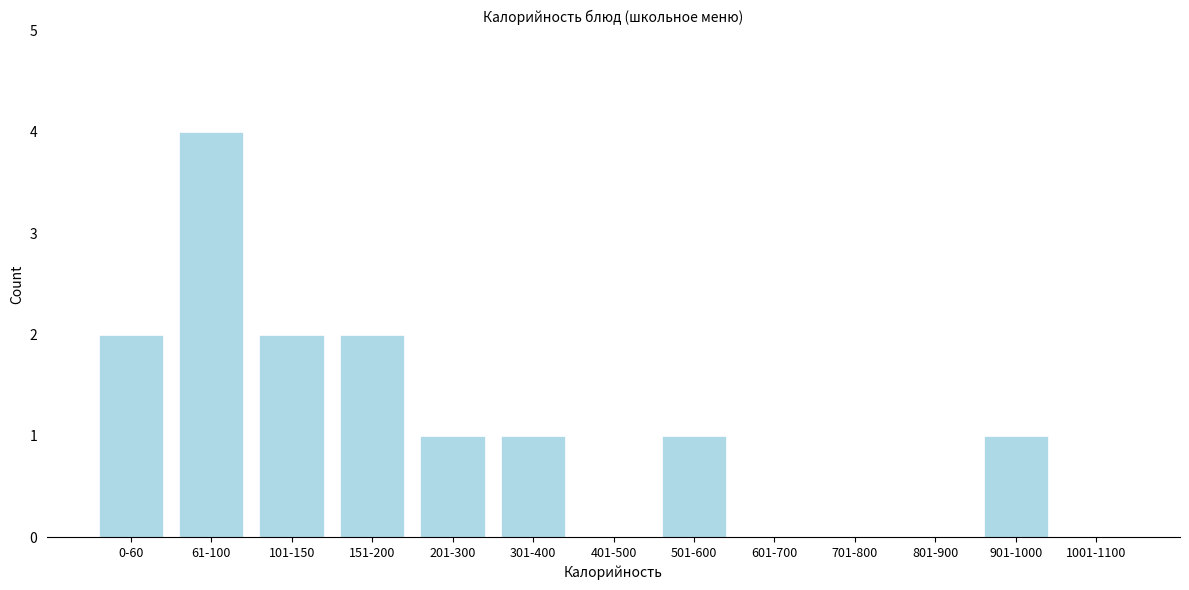

Reading left to right, transcribe all the data shown in this chart.

0-60=2	61-100=4	101-150=2	151-200=2	201-300=1	301-400=1	401-500=0	501-600=1	601-700=0	701-800=0	801-900=0	901-1000=1	1001-1100=0